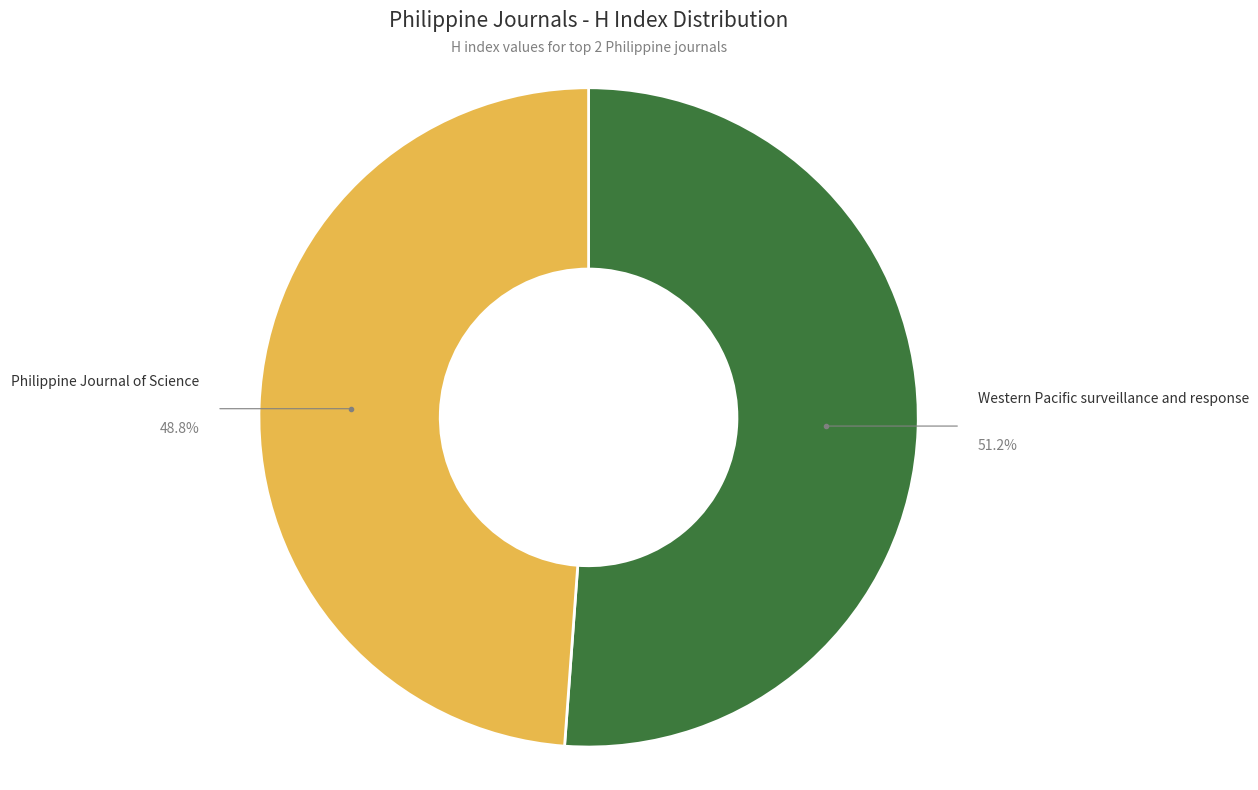

Is there a majority slice in this chart?

Yes